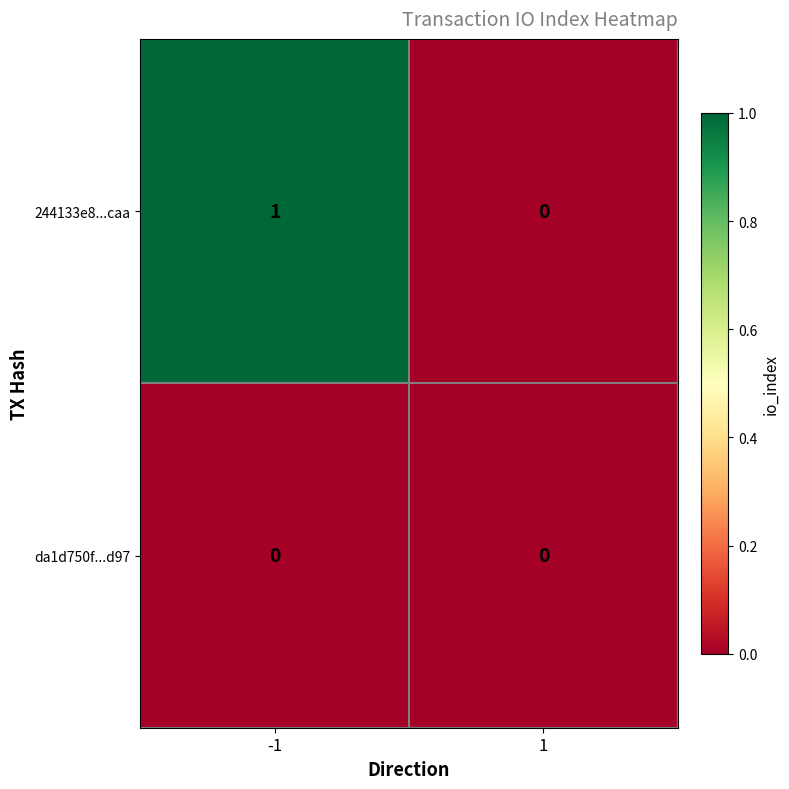

Rank the series by their average value, from lowest to highest.

da1d750f...d97, 244133e8...caa